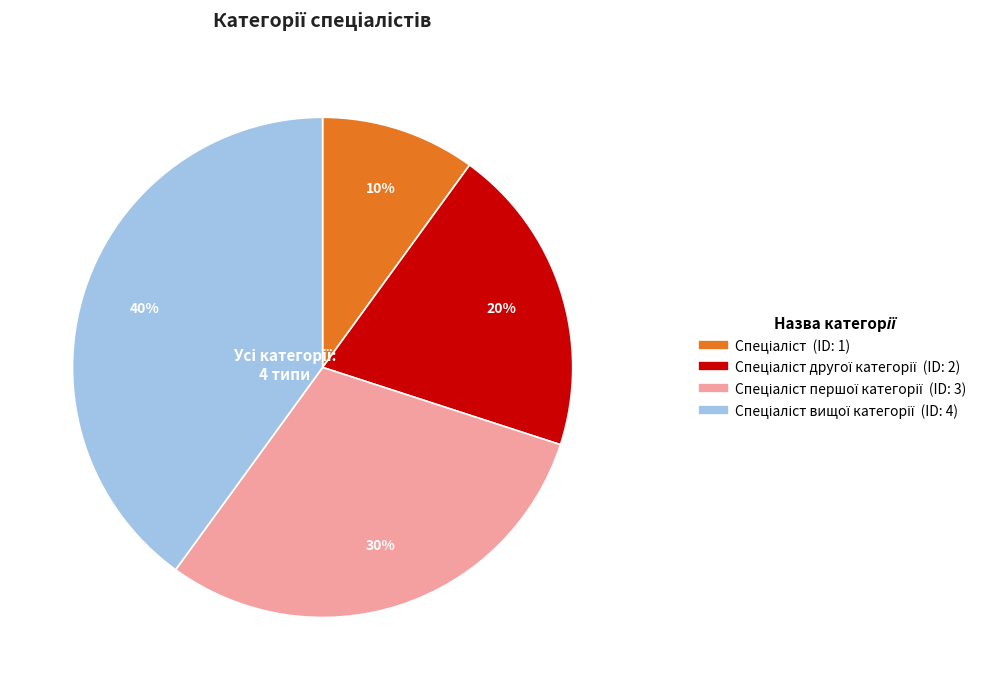

How many slices are in this pie chart?

4